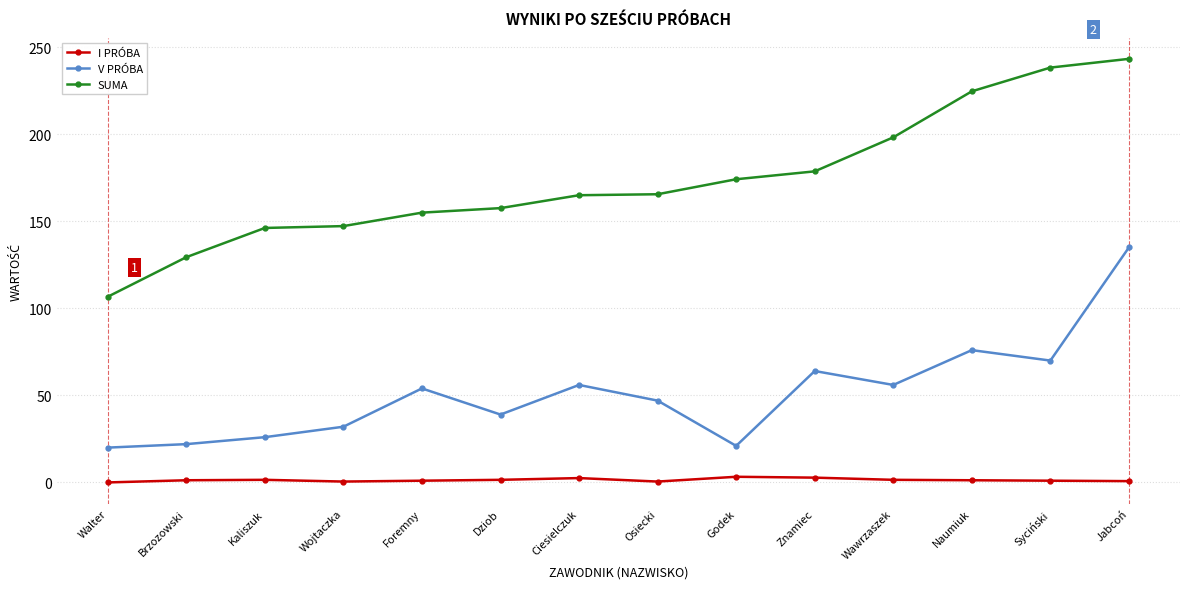

What is the label of the 3rd point from the right?

Naumiuk